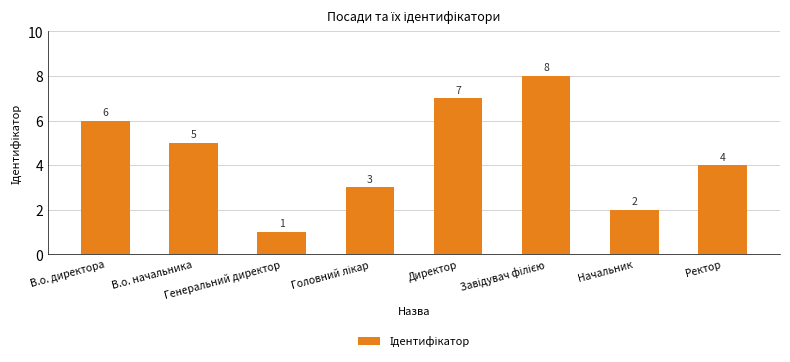

What is the difference between the second highest and second lowest values?

5